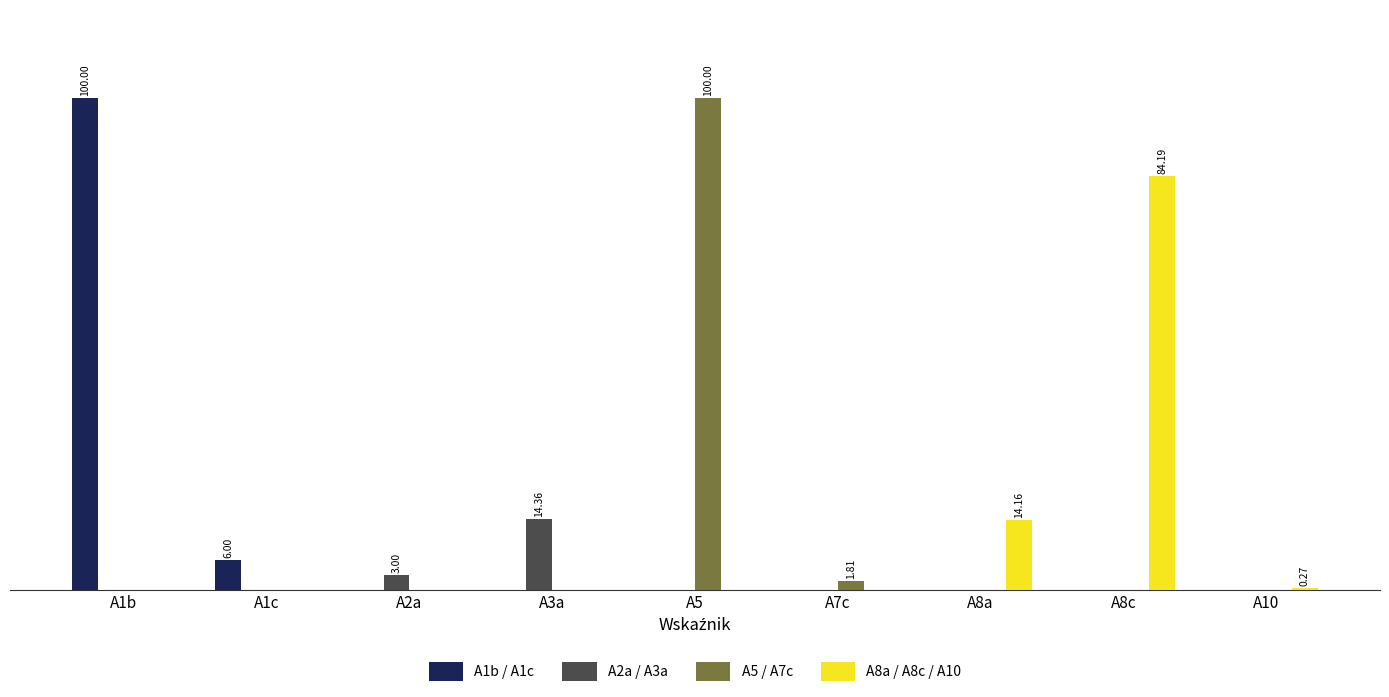

Does the chart contain stacked bars?

No